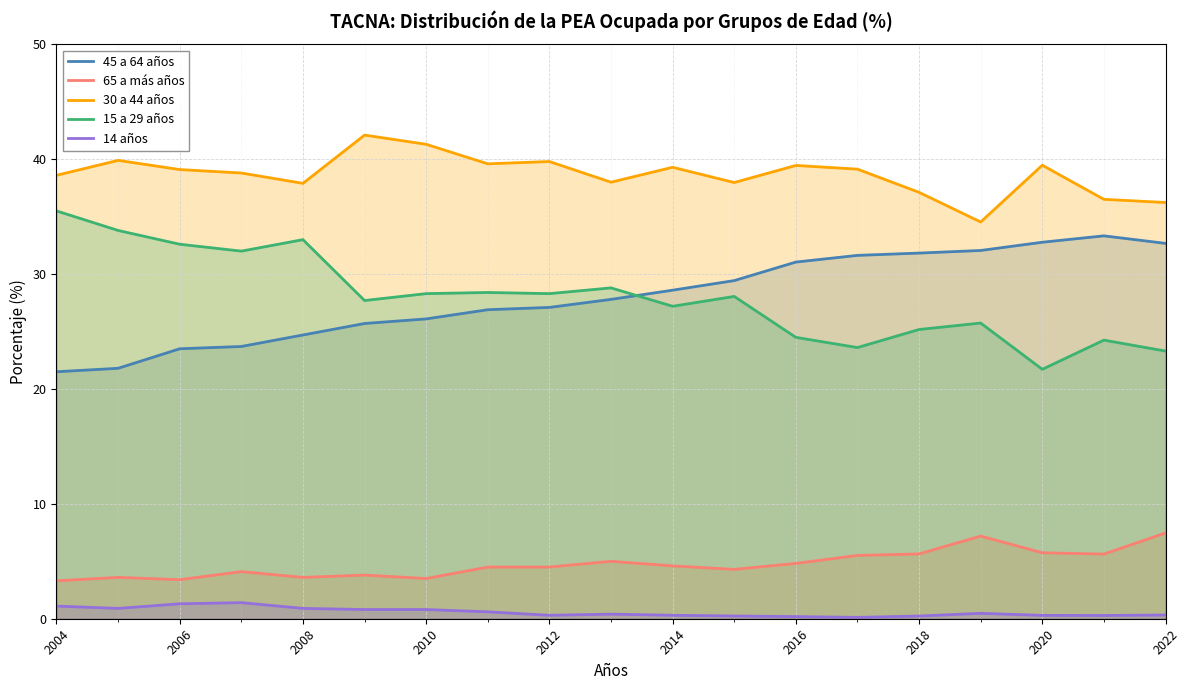

Is it true that 45 a 64 años equals 8.2 at 2014?

False